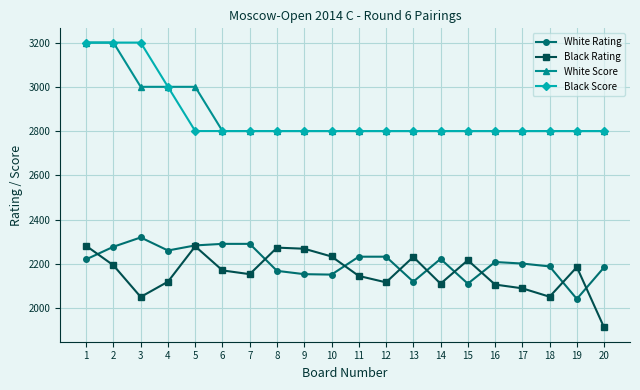

The value of White Rating at 17 is 2201. True or false?

True